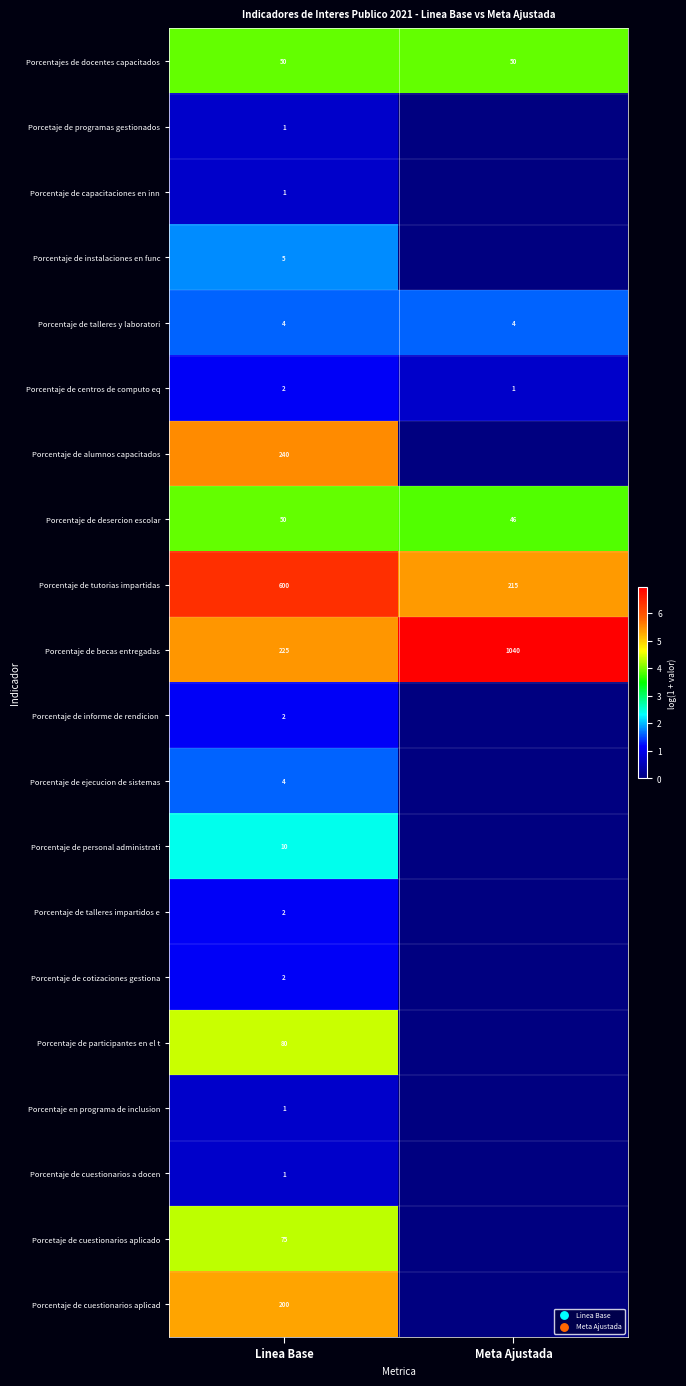

Is it true that Porcentaje de talleres impartidos e equals 2 at Linea Base?

True